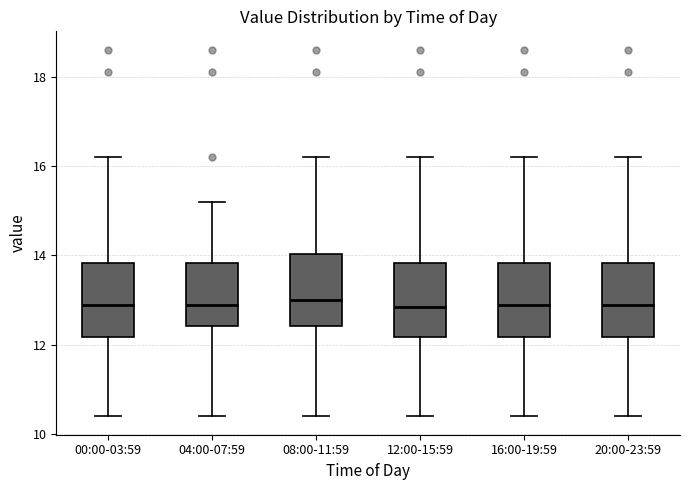

Where does the median line of the box for 20:00-23:59 sit on the y-axis? The values are not printed on the chart, so give them approximately, as read against the axis.

13.0